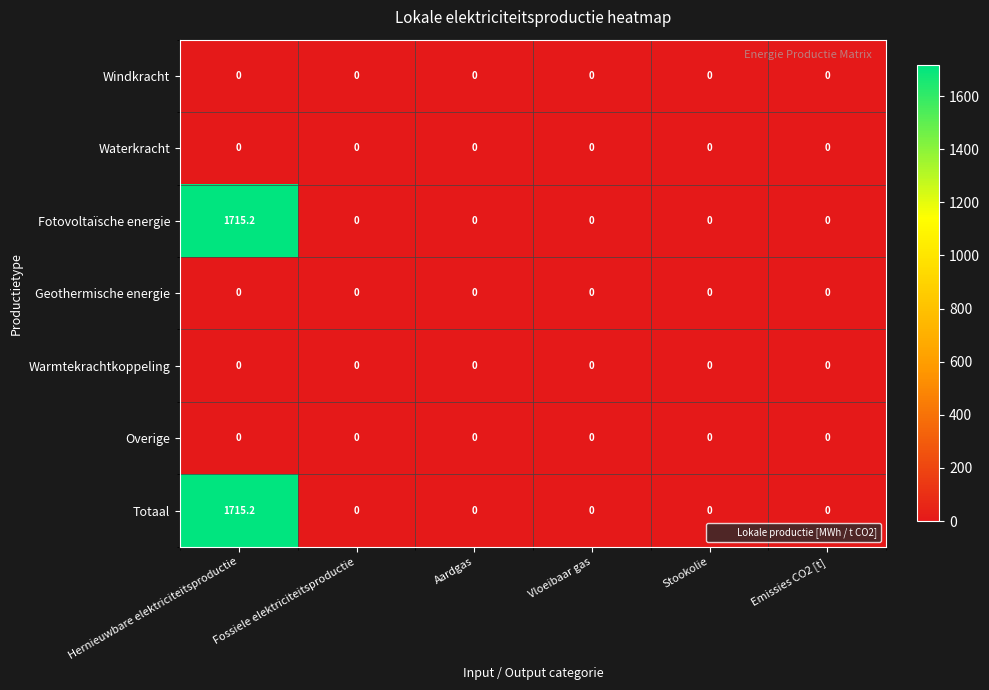

What is the difference between the maximum and minimum values in the Totaal series?

1715.2